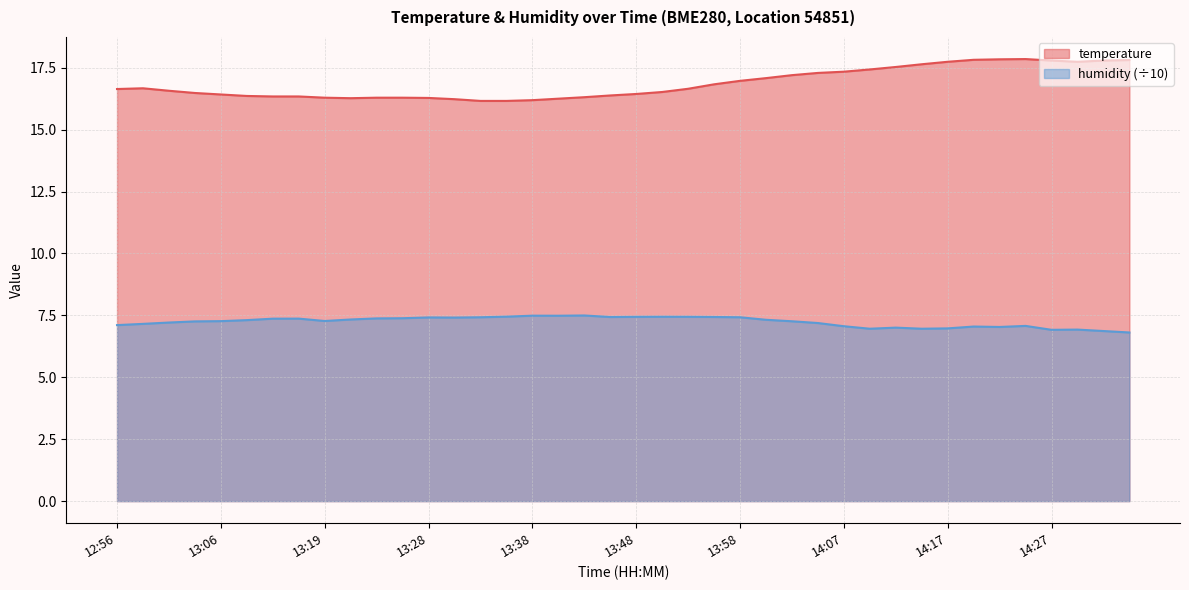

Is it true that temperature equals 17.8 at 14:34?

True